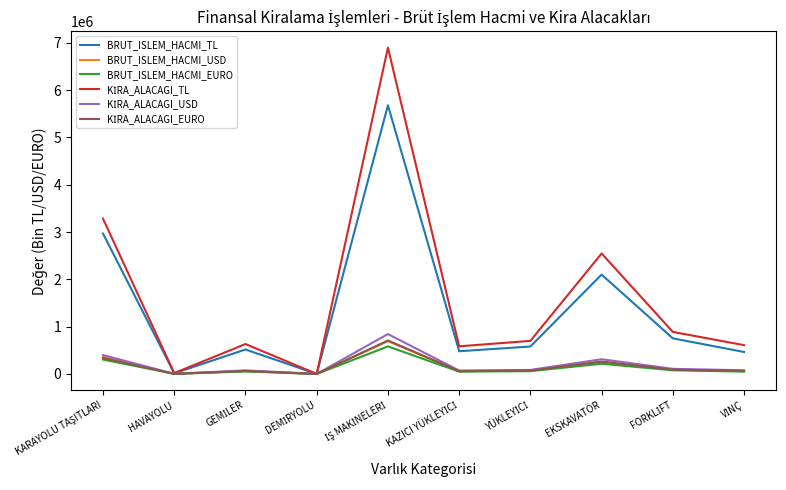

What is the greatest value displayed?

6899269.7